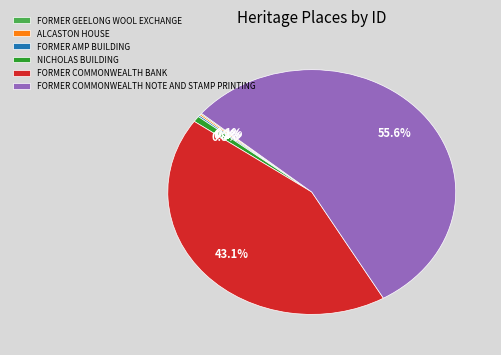

Is there a majority slice in this chart?

Yes